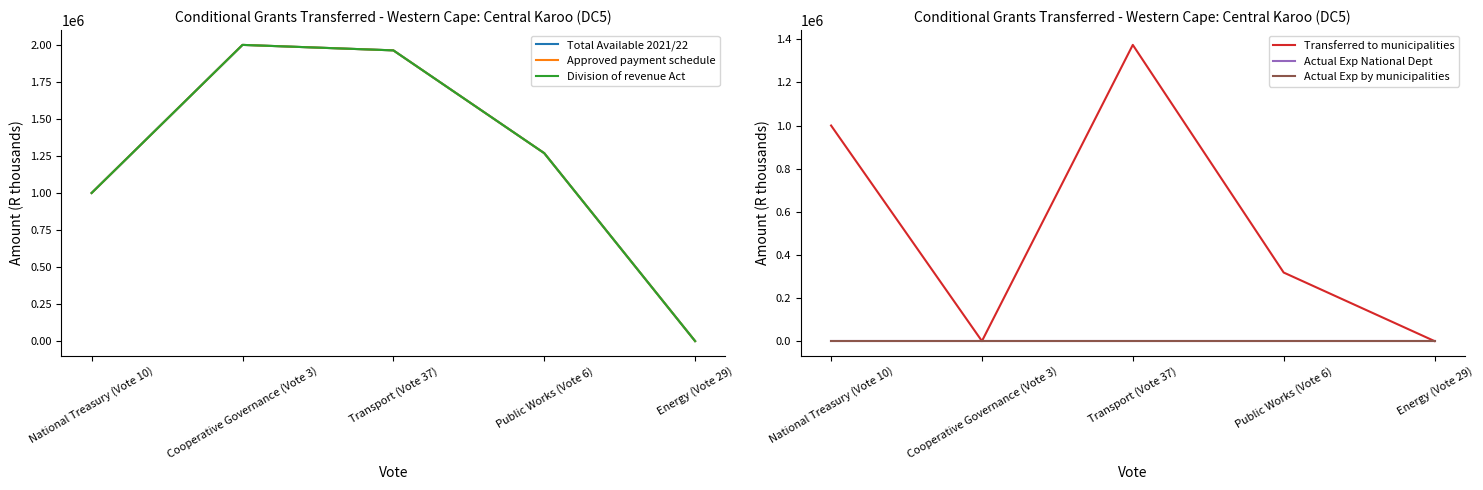

Which series has the largest total across all categories?

Total Available 2021/22